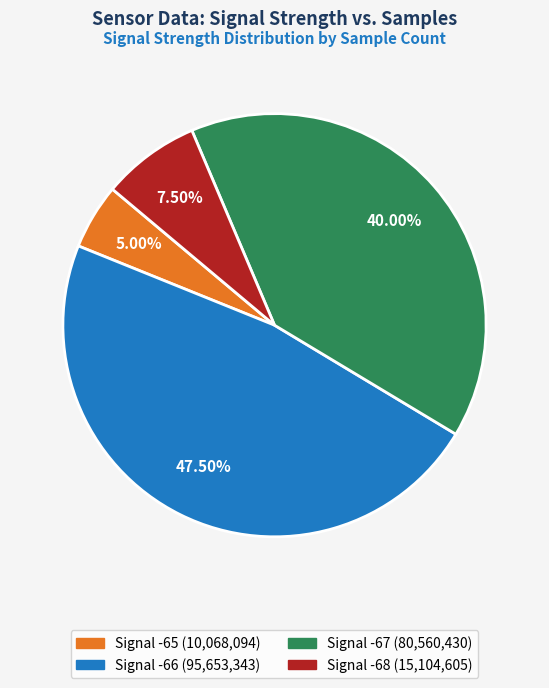

Is there any slice that represents more than half of the pie?

No